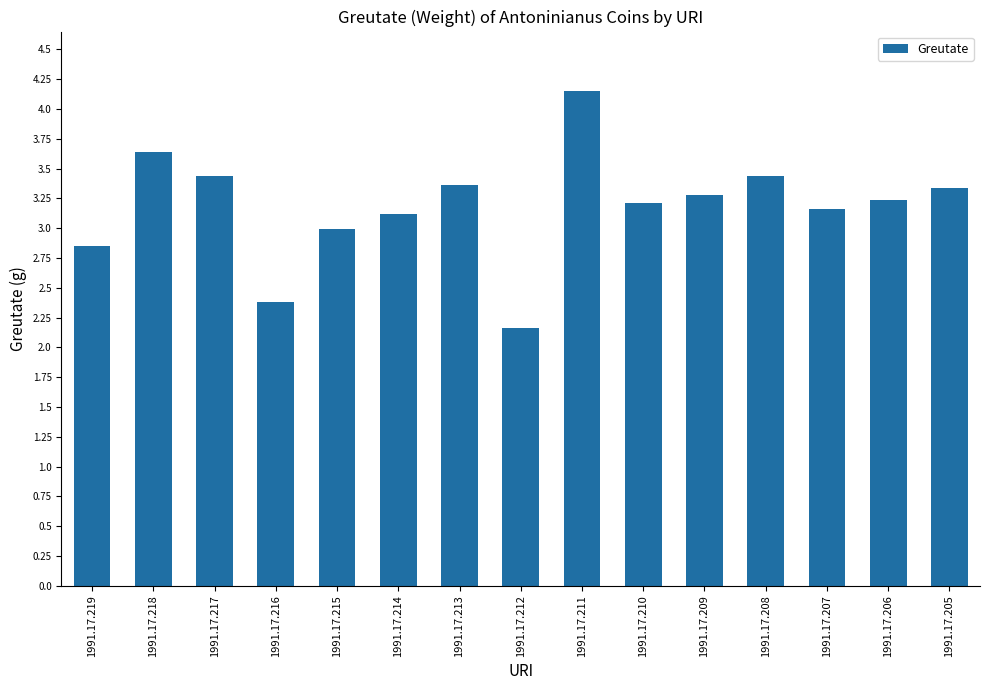

At which label is the value closest to 3?

1991.17.215